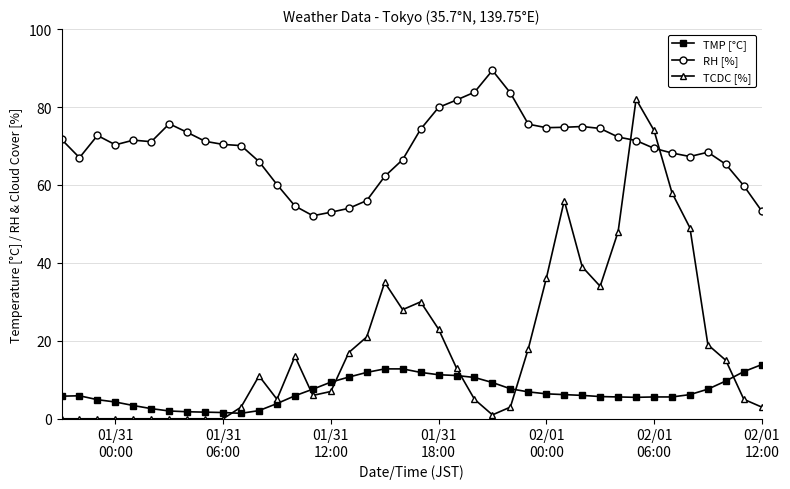

Which series has the largest total across all categories?

RH [%]